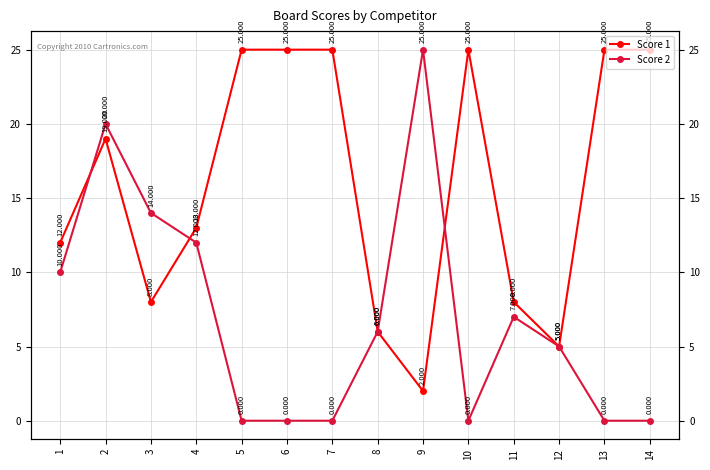

List the labels in order of Score 1 value, largest first.

5, 6, 7, 10, 13, 14, 2, 4, 1, 3, 11, 8, 12, 9